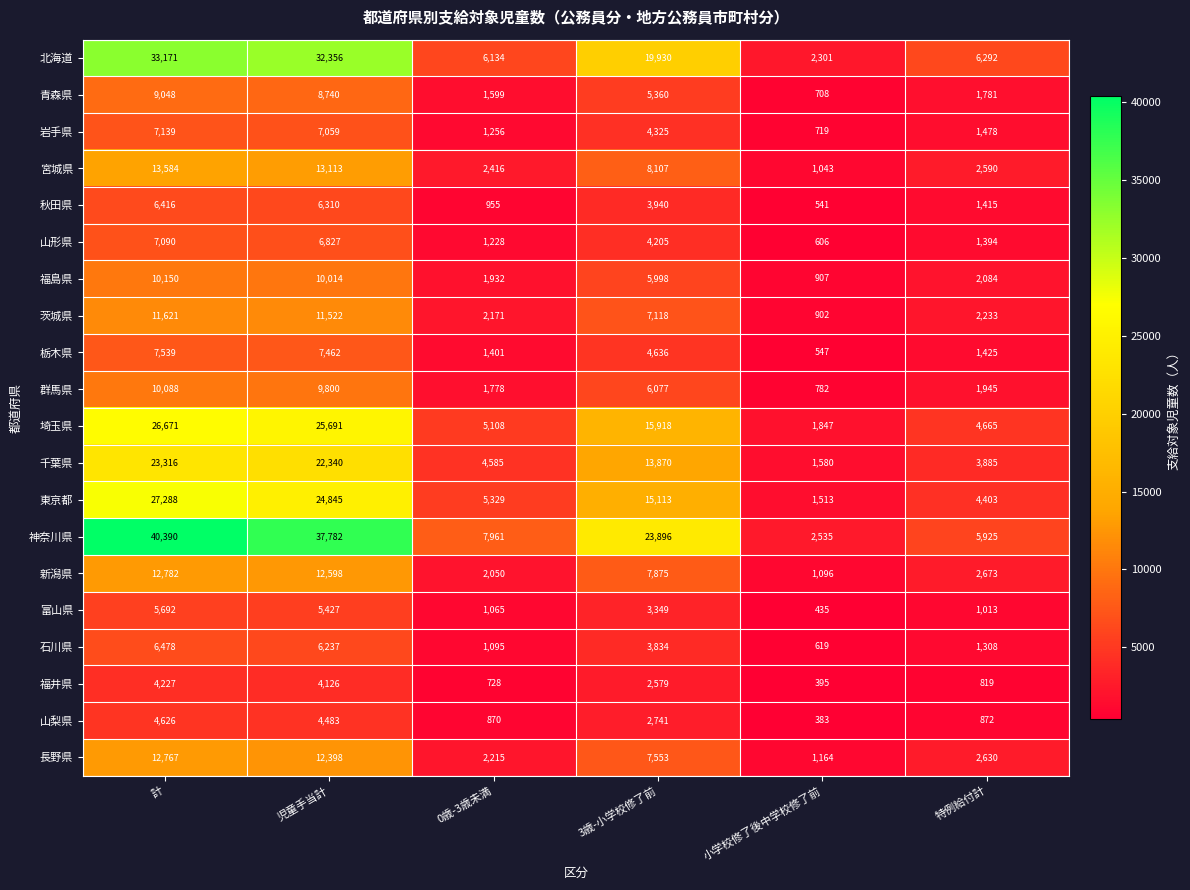

At which label does 東京都 first exceed 15113?

計